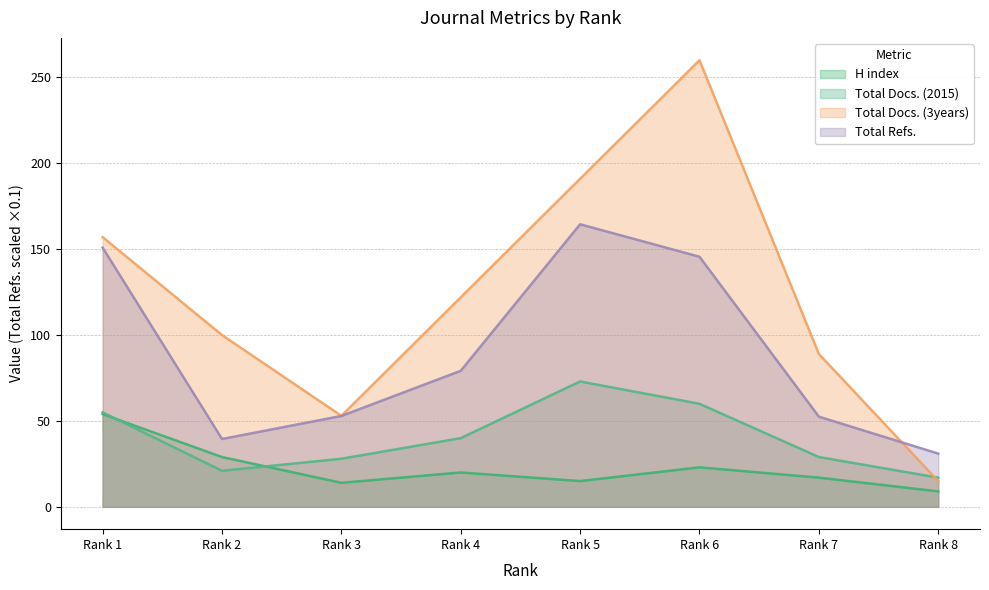

What is the difference between the maximum and minimum values in the Total Docs. (3years) series?

245.0